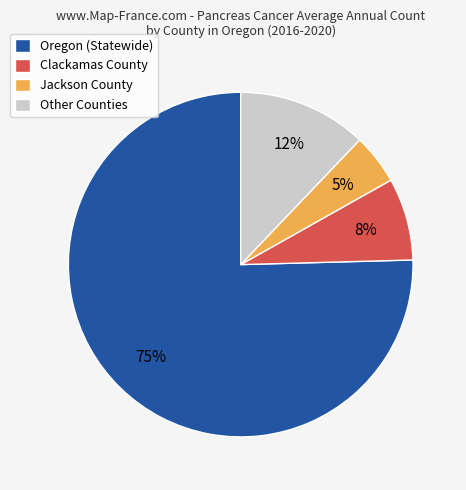

What percentage is the Clackamas County slice, to the nearest percent?

8%